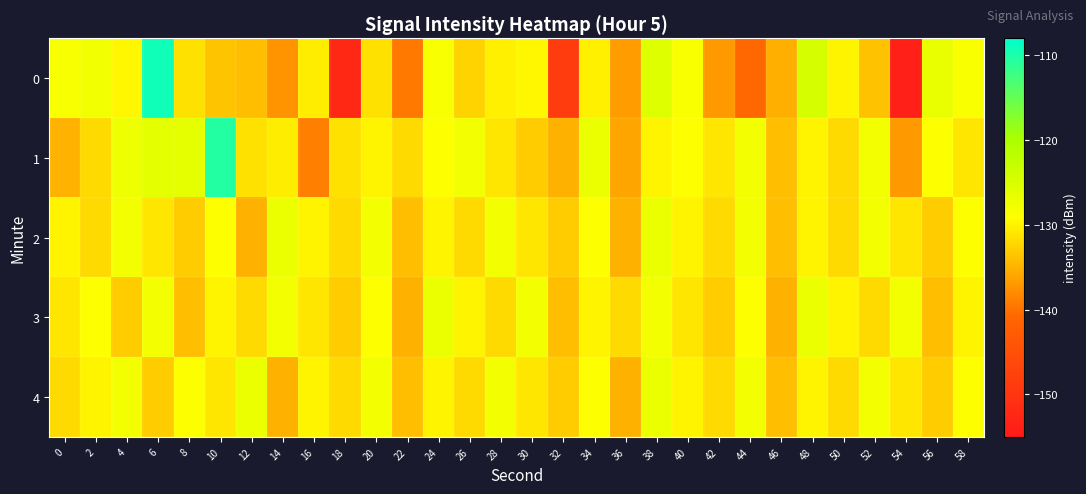

Rank the series by their maximum value, from lowest to highest.

2, 3, 4, 1, 0